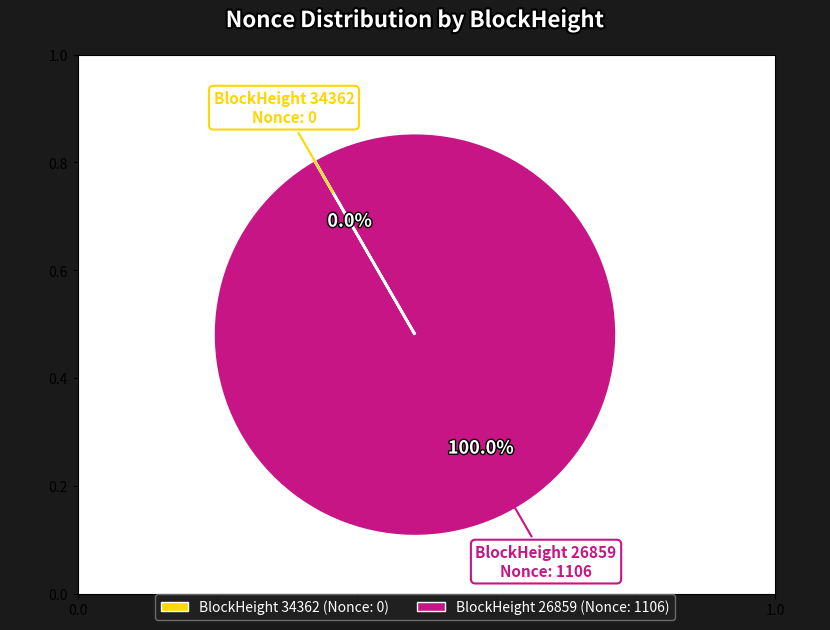

Which slice represents more than half of the pie?

BlockHeight 26859